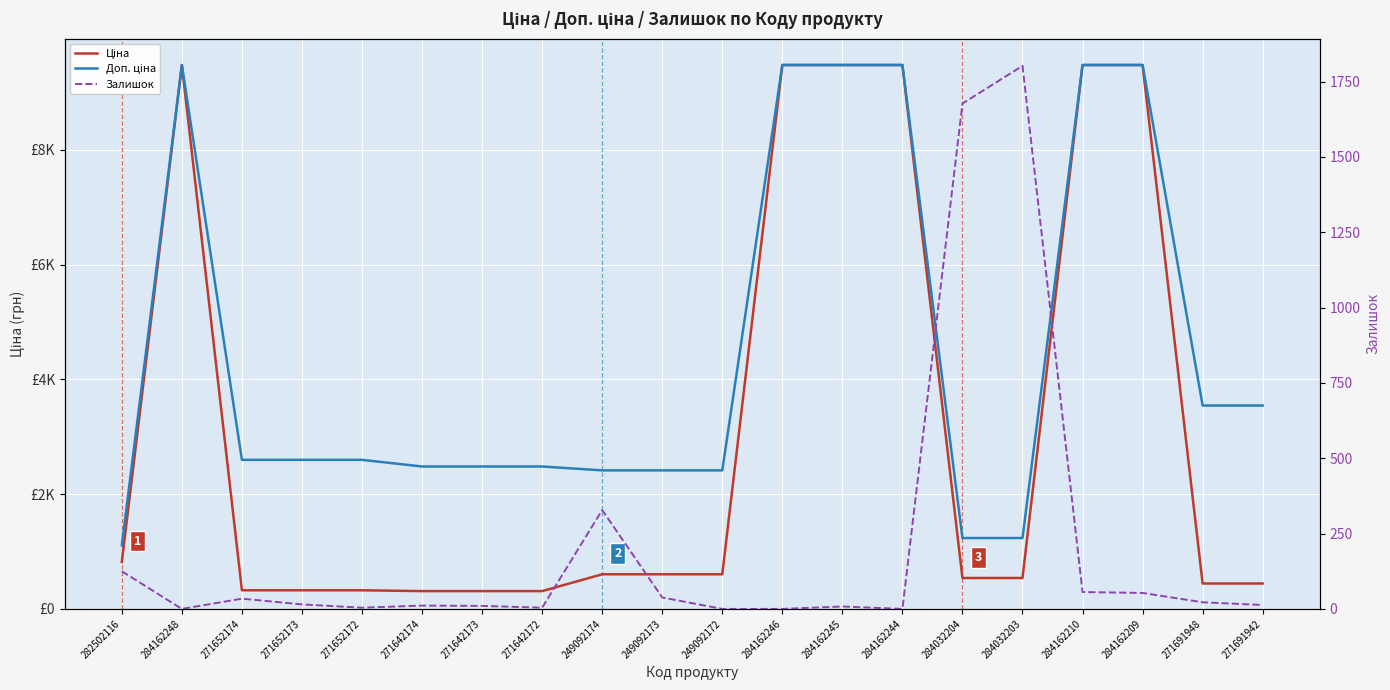

Reading right to left, what are all the values shown in this chart?

Ціна: 443.1	443.1	9480.1	9480.1	539.0	539.0	9480.1	9480.1	9480.1	603.7	603.7	603.7	310.3	310.3	310.3	324.8	324.8	324.8	9480.1	818.5
Доп. ціна: 3545.0	3545.0	9480.1	9480.1	1235.4	1235.4	9480.1	9480.1	9480.1	2414.8	2414.8	2414.8	2482.4	2482.4	2482.4	2598.3	2598.3	2598.3	9480.1	1109.2
Залишок: 13.0	22.0	53.0	56.0	1802.0	1677.0	0.0	8.0	0.0	0.0	38.0	328.0	4.0	10.0	11.0	4.0	15.0	34.0	0.0	125.0